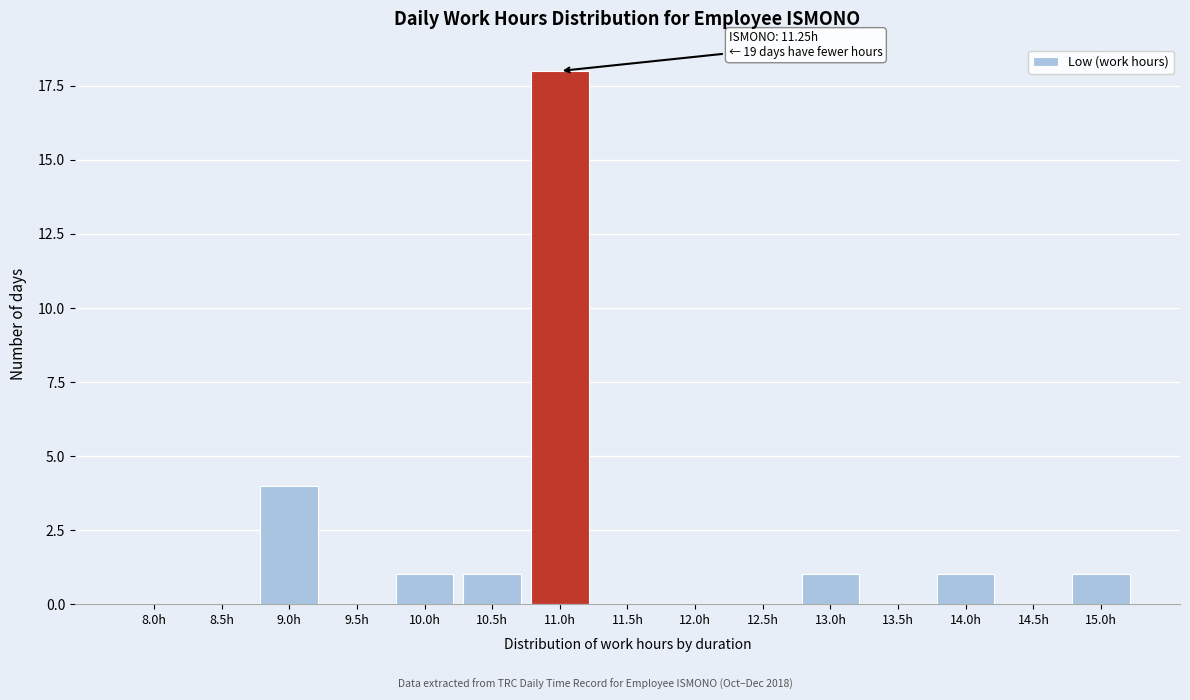

Reading left to right, what are all the values shown in this chart?

8.0h=0	8.5h=0	9.0h=4	9.5h=0	10.0h=1	10.5h=1	11.0h=18	11.5h=0	12.0h=0	12.5h=0	13.0h=1	13.5h=0	14.0h=1	14.5h=0	15.0h=1